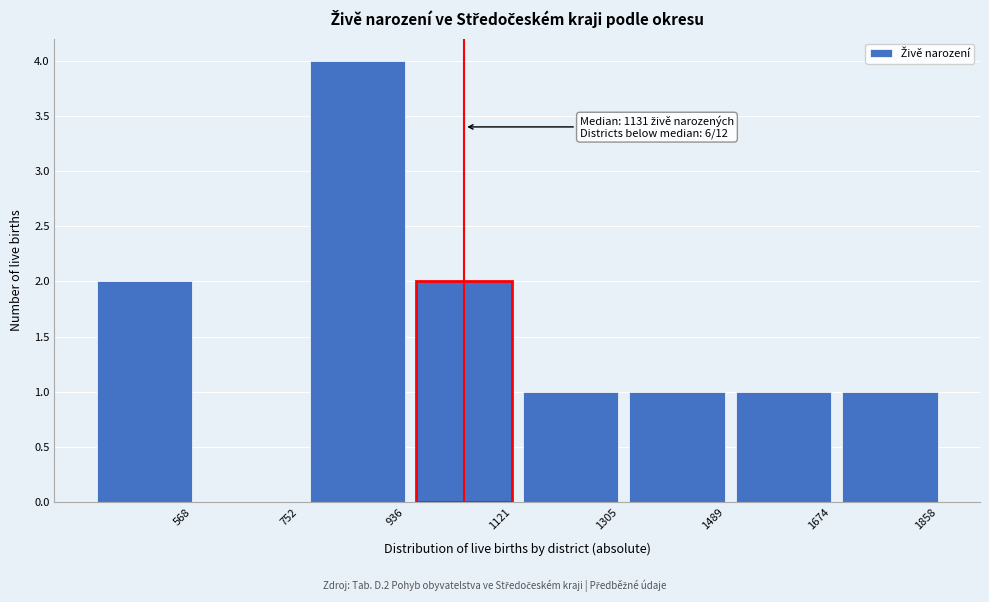

Reading right to left, list all the values displayed in this chart.

1858=1	1674=1	1489=1	1305=1	1121=2	936=4	752=0	568=2